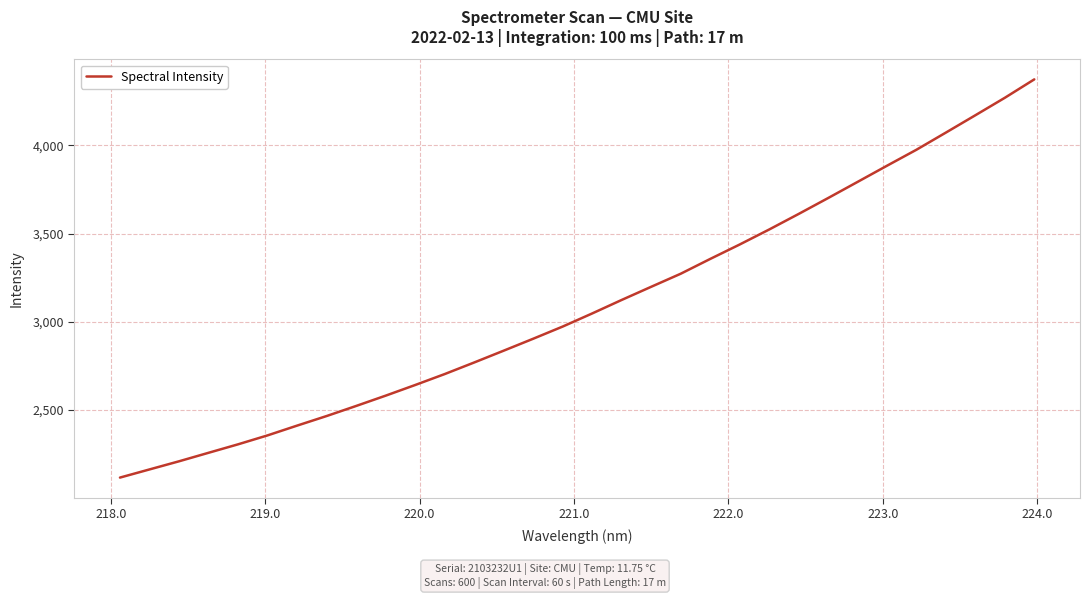

What is the greatest value displayed?

4374.0